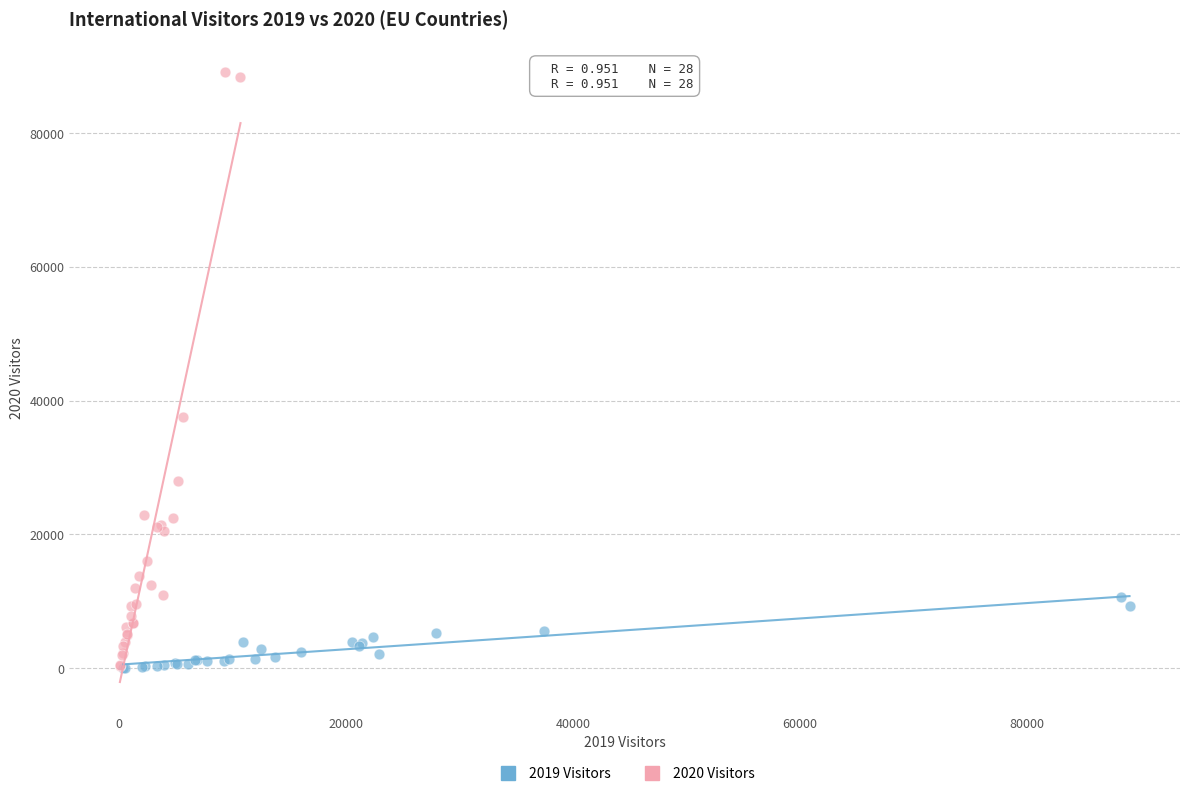

Which series reaches the maximum Y coordinate?

2020 Visitors